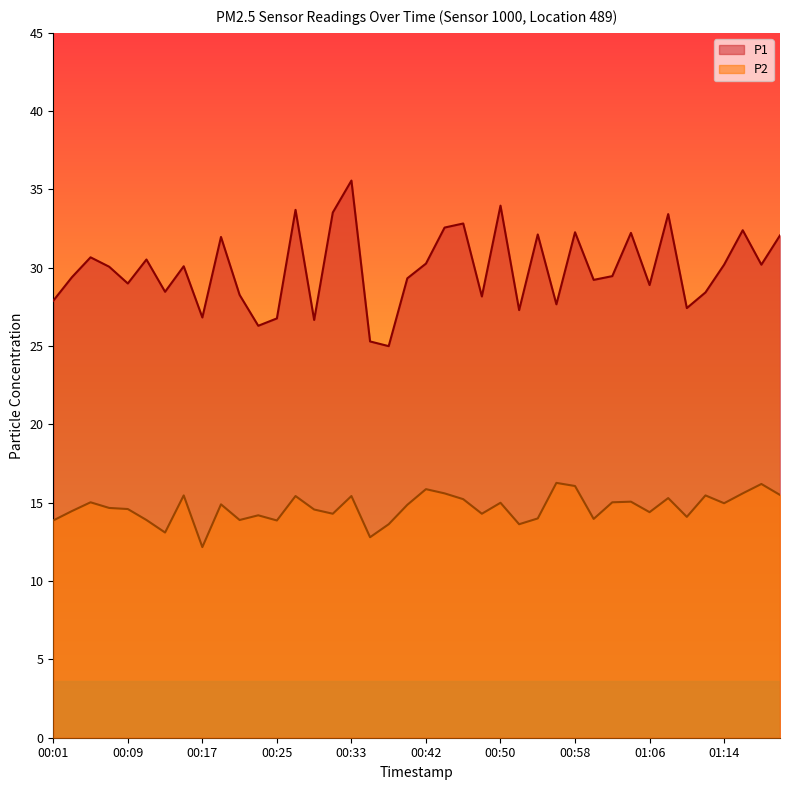

Where is P2 nearest to the value 14?

00:54